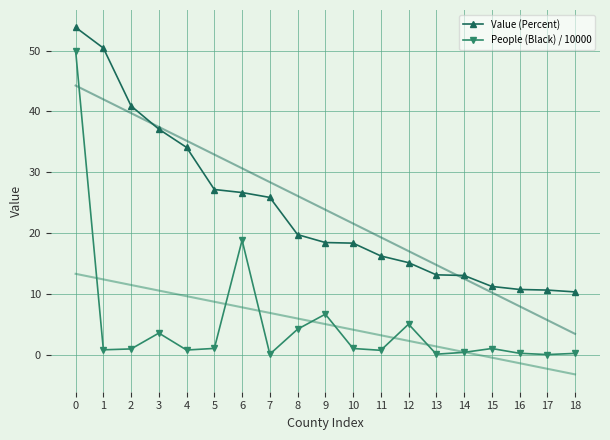

What is the maximum value for People (Black) / 10000?

50.0